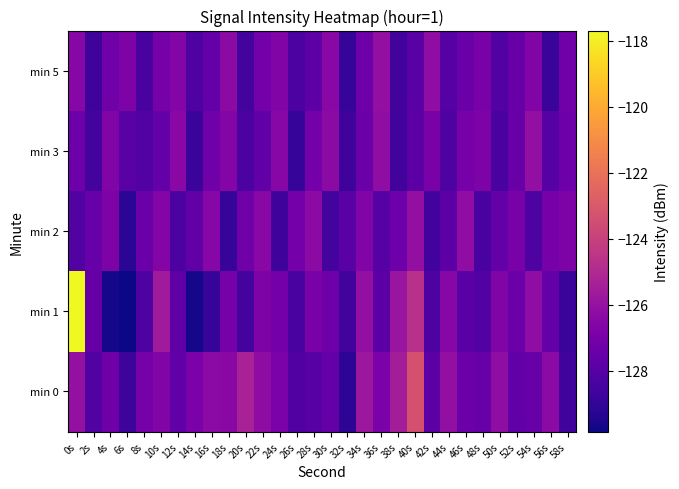

At which category is the sum across all series the highest?

0s